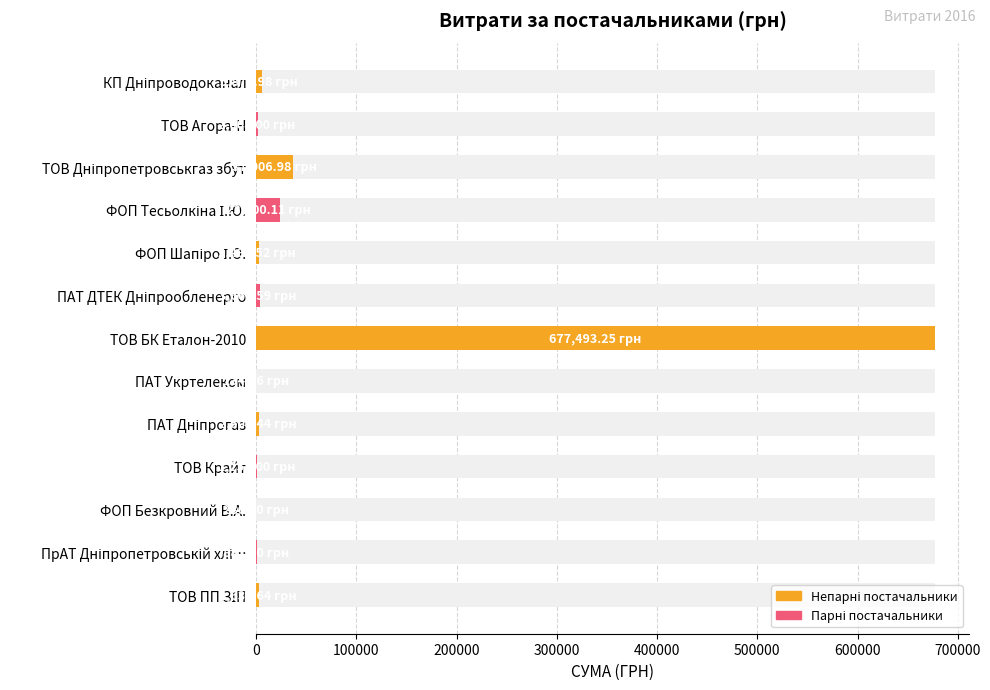

How many data points are less than 2508?

6